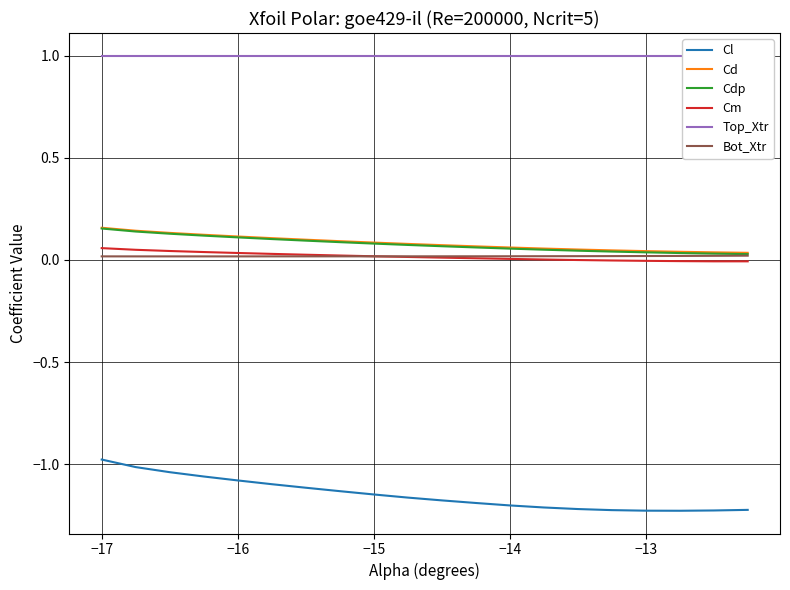

True or false: Cm and Cl cross at least once.

False